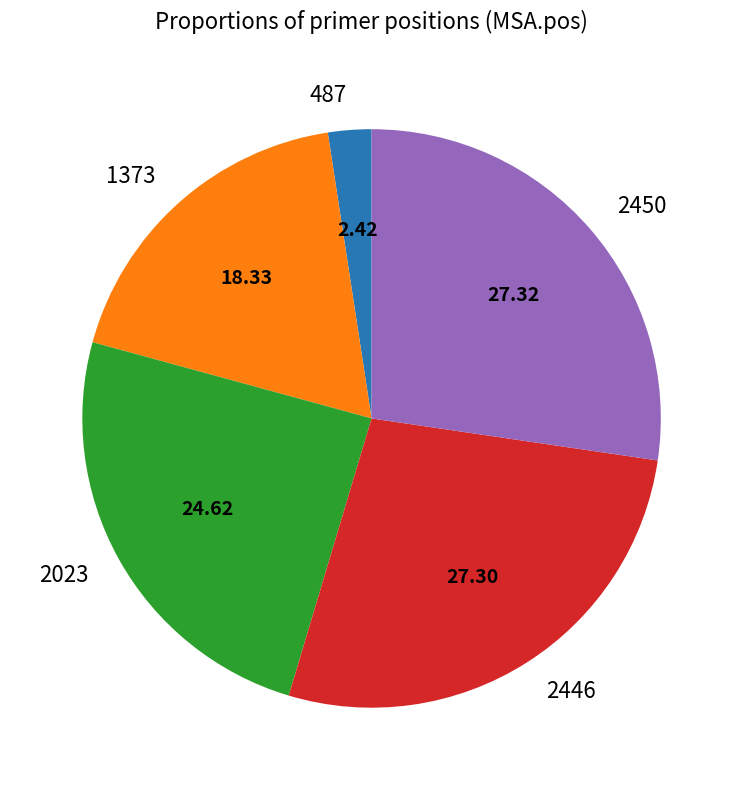

Is the sum of 487 and 2450 greater than half?

No